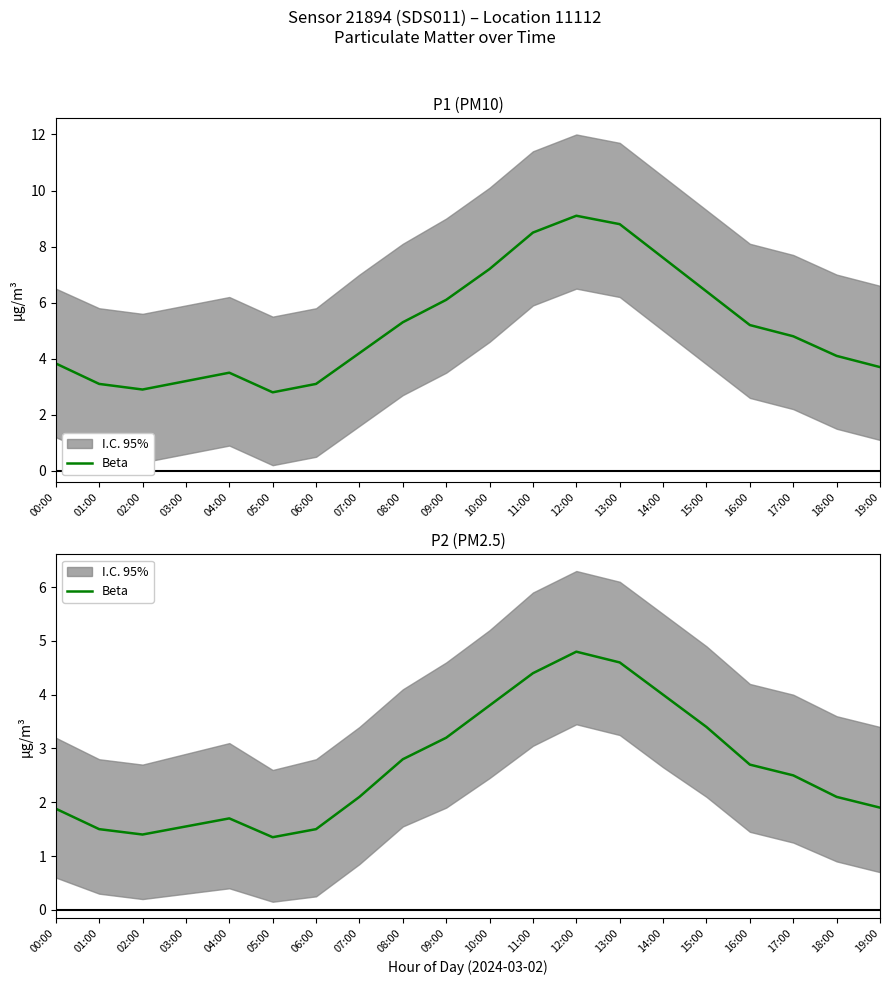

What is the average value?

2.7